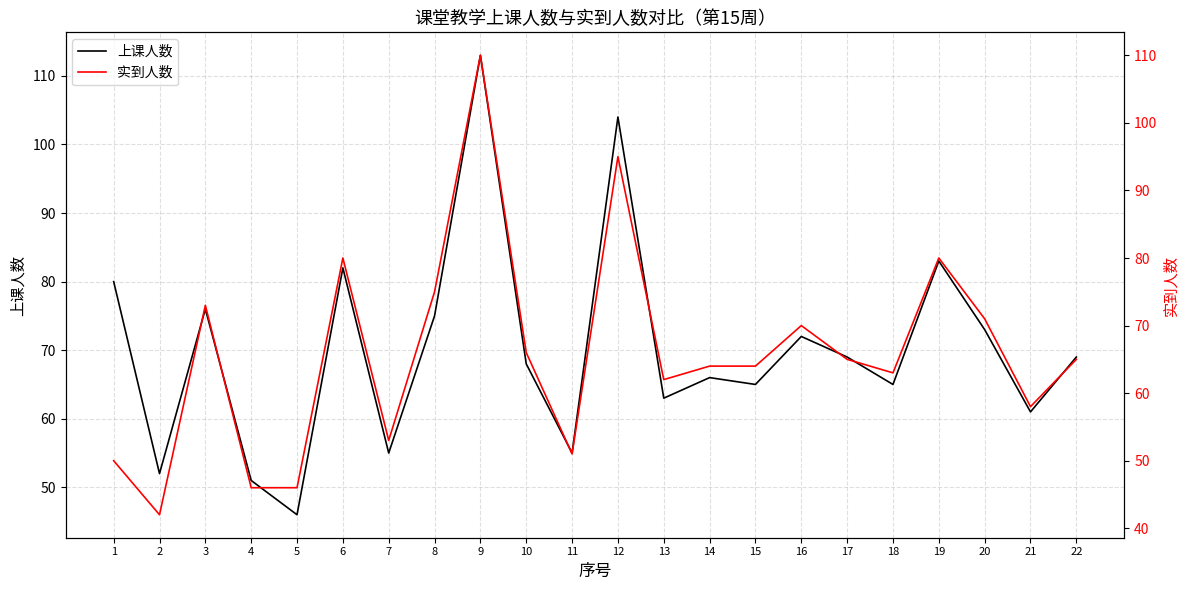

How many values in the 实到人数 series exceed 65?

9